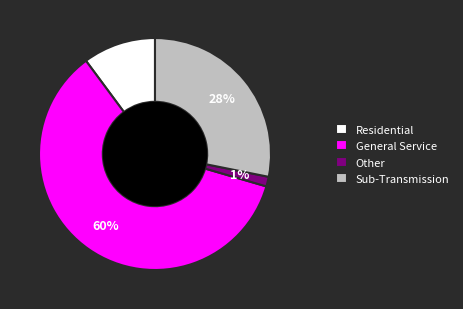

How many slices are in this pie chart?

4